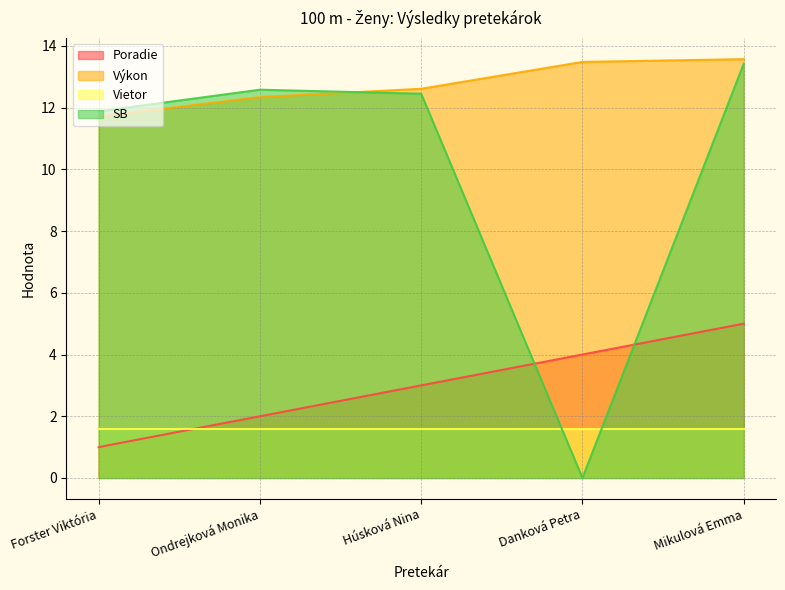

Which series has the widest spread of values?

SB